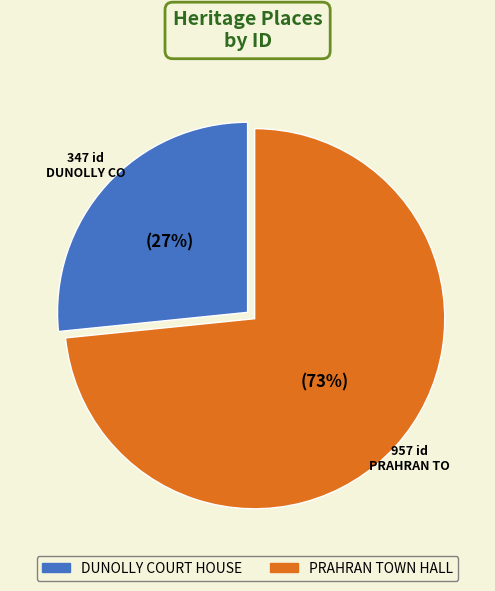

Count the number of slices in the pie.

2